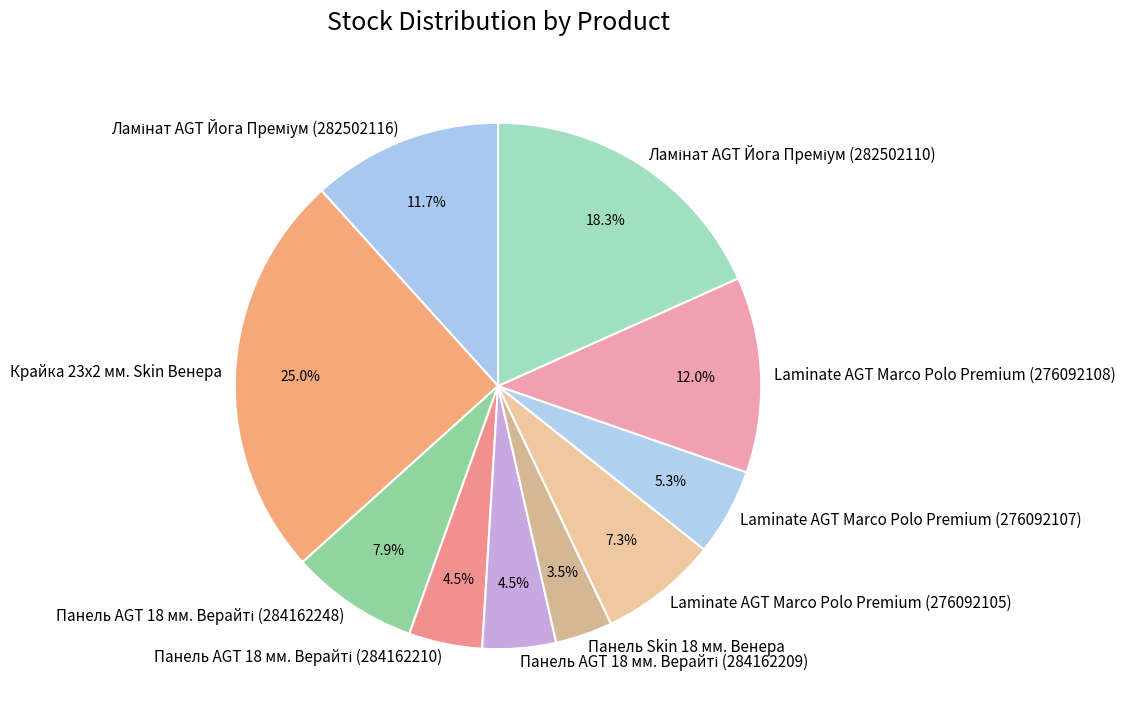

Is Laminate AGT Marco Polo Premium (276092108) the majority of the pie?

No